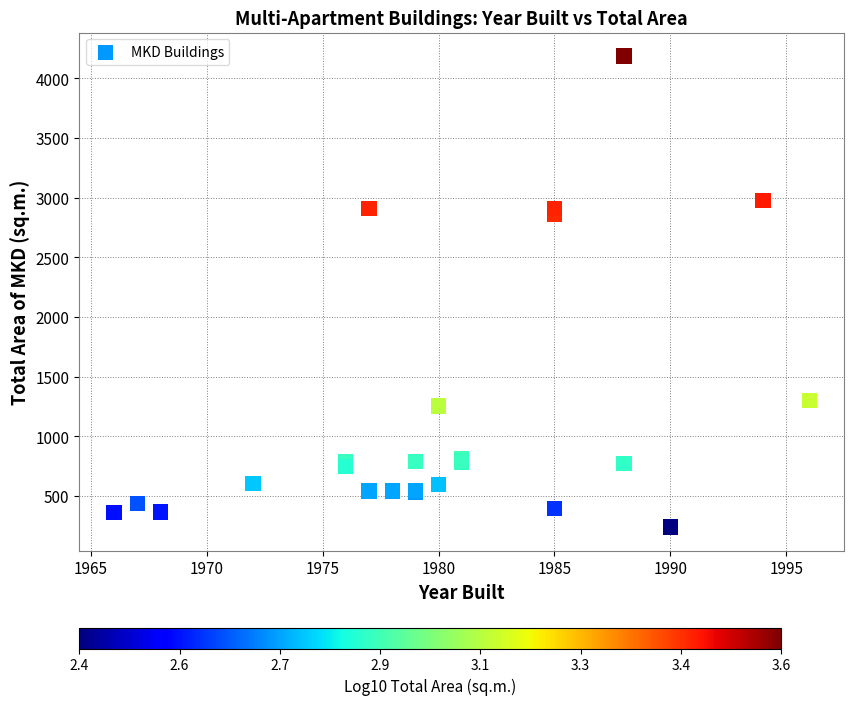

What Y value in the scatter plot is closest to 2212?

2860.4